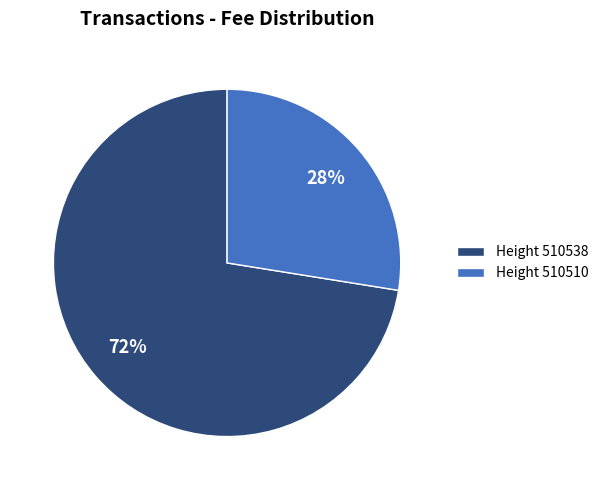

Which category has the smallest portion of the pie?

Height 510510